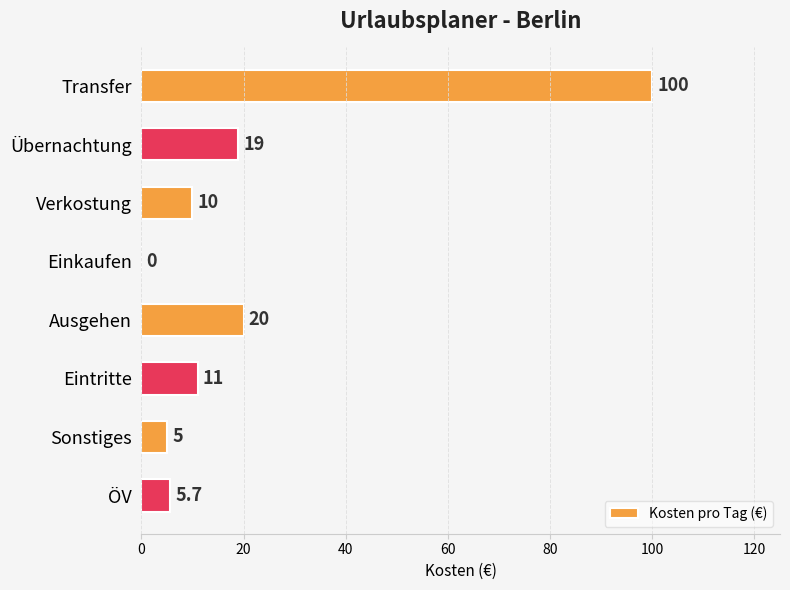

Reading bottom to top, extract all data points from this chart.

ÖV=5.7	Sonstiges=5.0	Eintritte=11.0	Ausgehen=20.0	Einkaufen=0.0	Verkostung=10.0	Übernachtung=19.0	Transfer=100.0